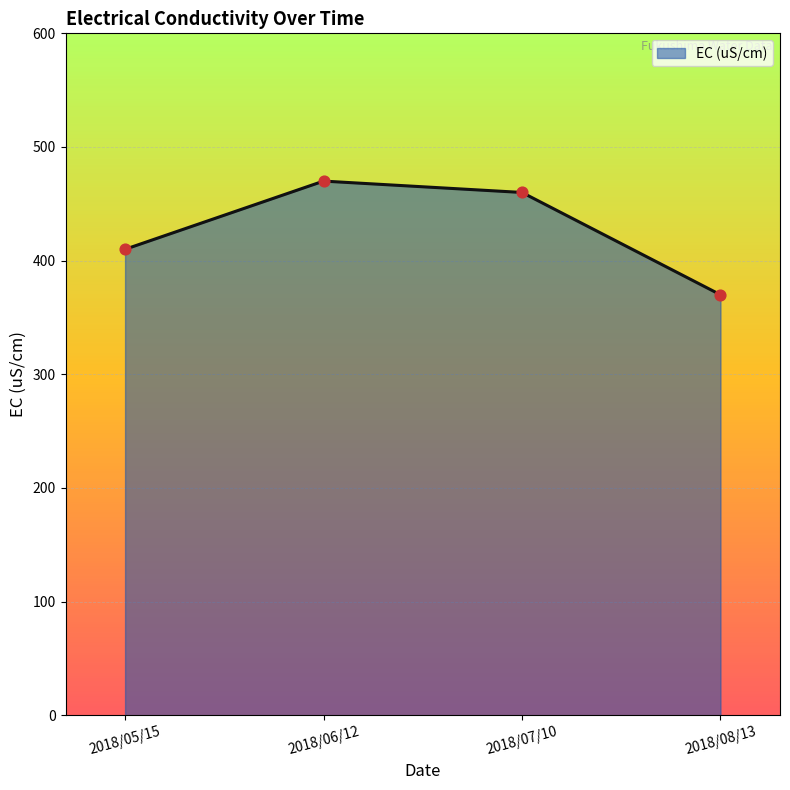

What is the ratio of the value at 2018/07/10 to the value at 2018/06/12?

1.0